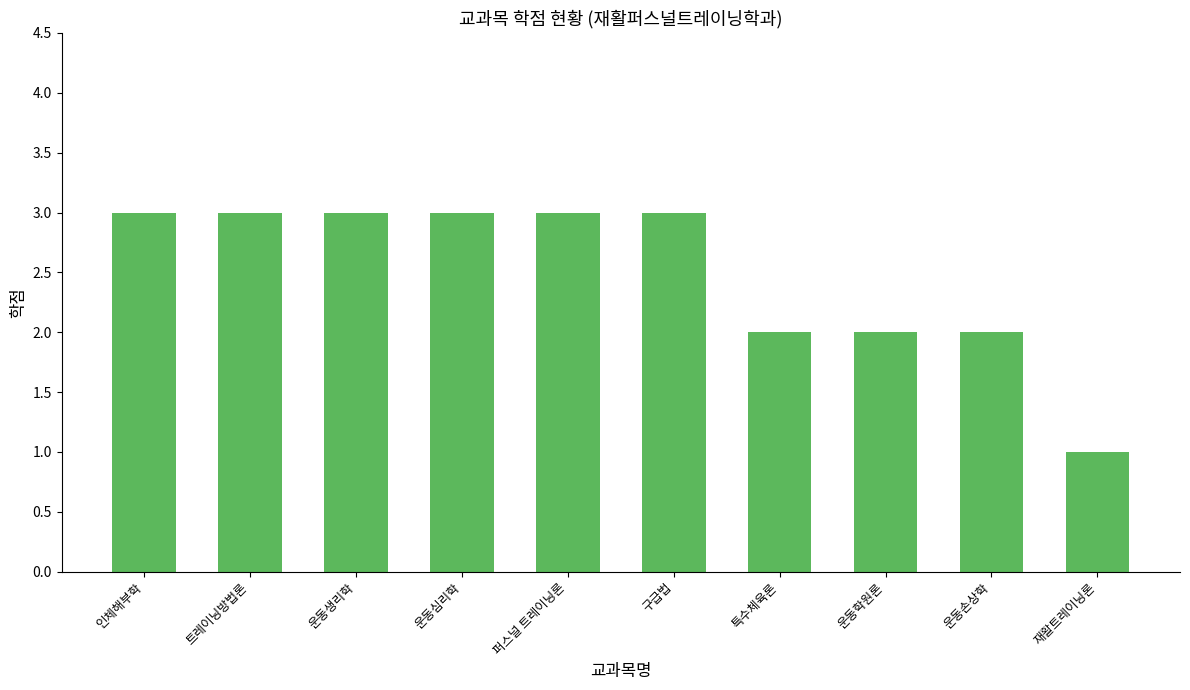

What is the difference between the maximum and minimum values?

2